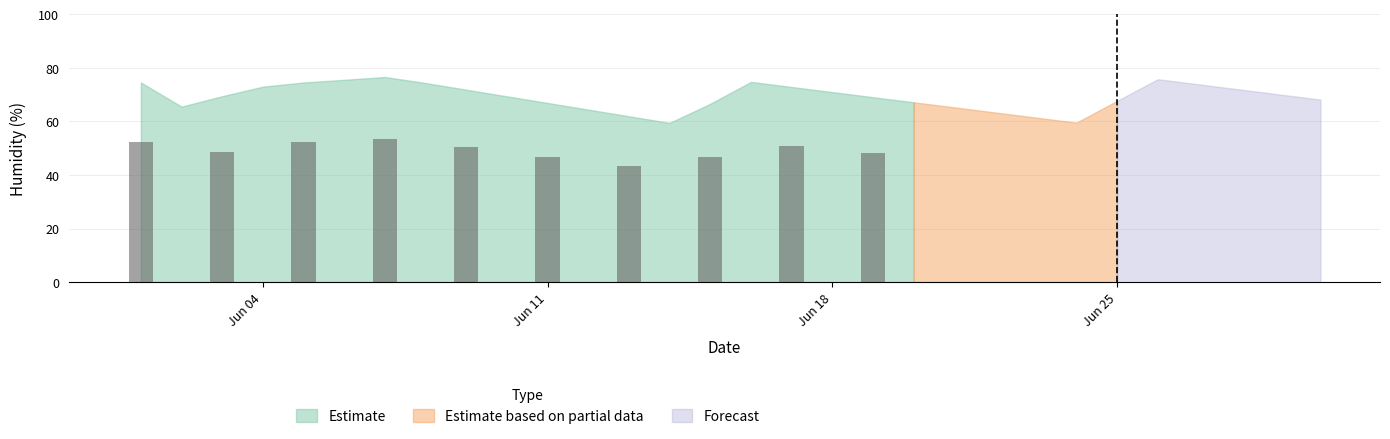

The Estimate series shows 92.6 at Jun 11. True or false?

False